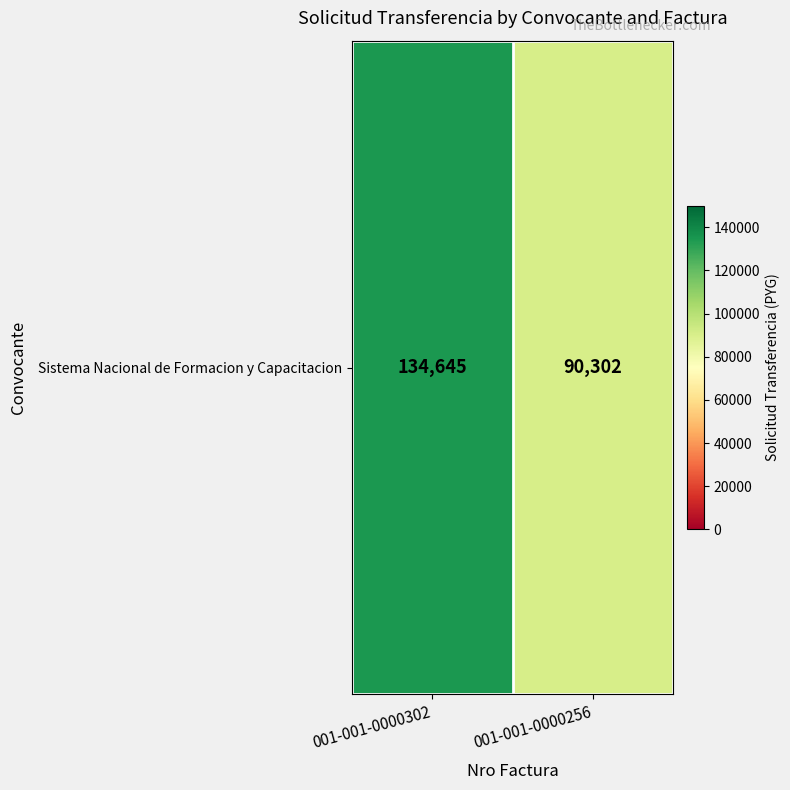

What is the difference between the values at 001-001-0000256 and 001-001-0000302?

44343